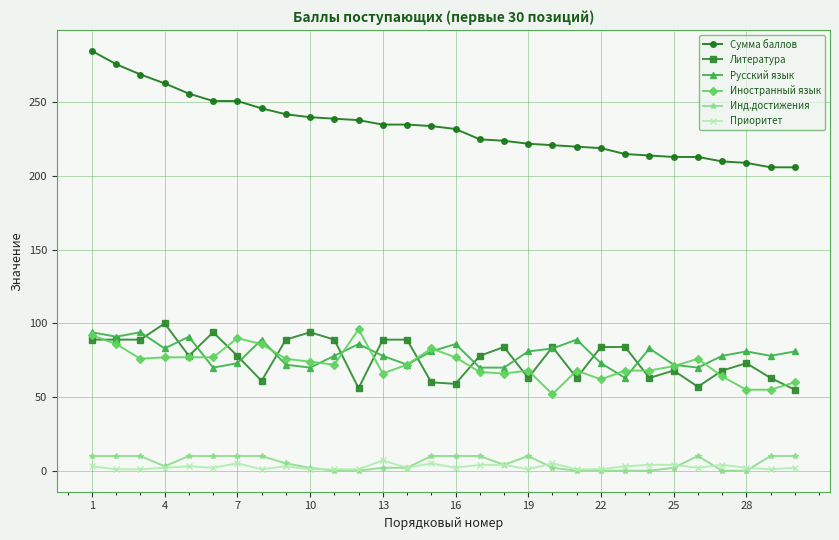

Count the number of data series in this chart.

6